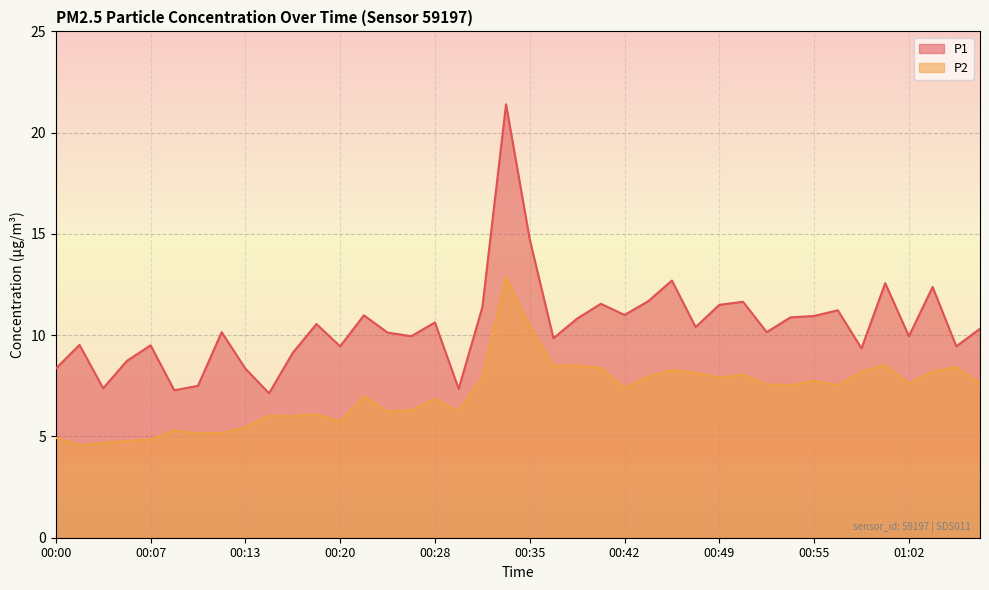

The P1 series shows 10.2 at 00:52. True or false?

True